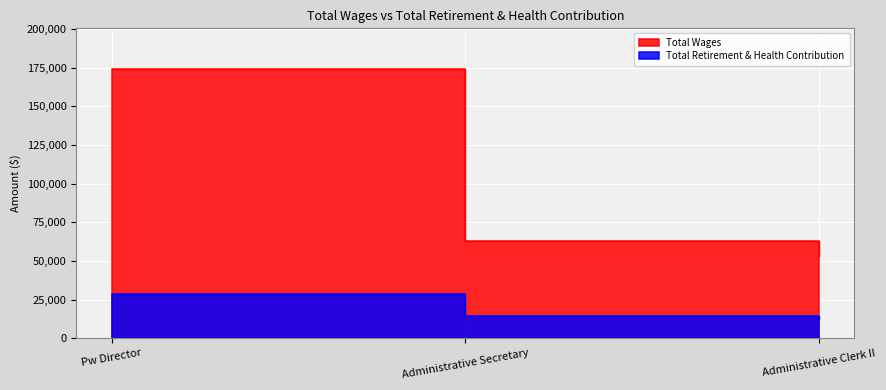

What is the minimum value shown in the chart?

12094